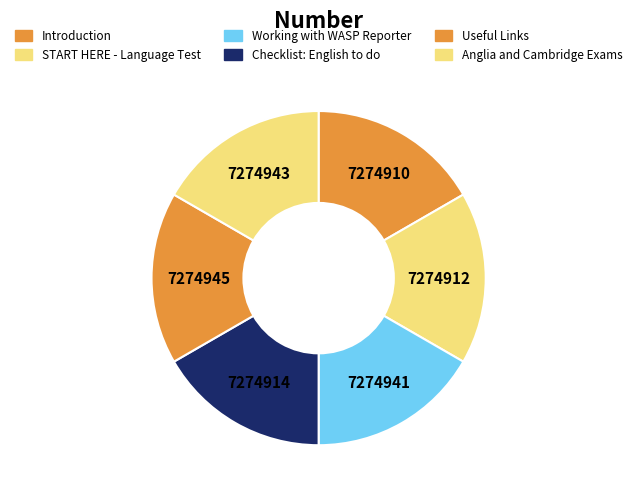

Combined, what portion of the pie is Anglia and Cambridge Exams and START HERE - Language Test?

33.3%